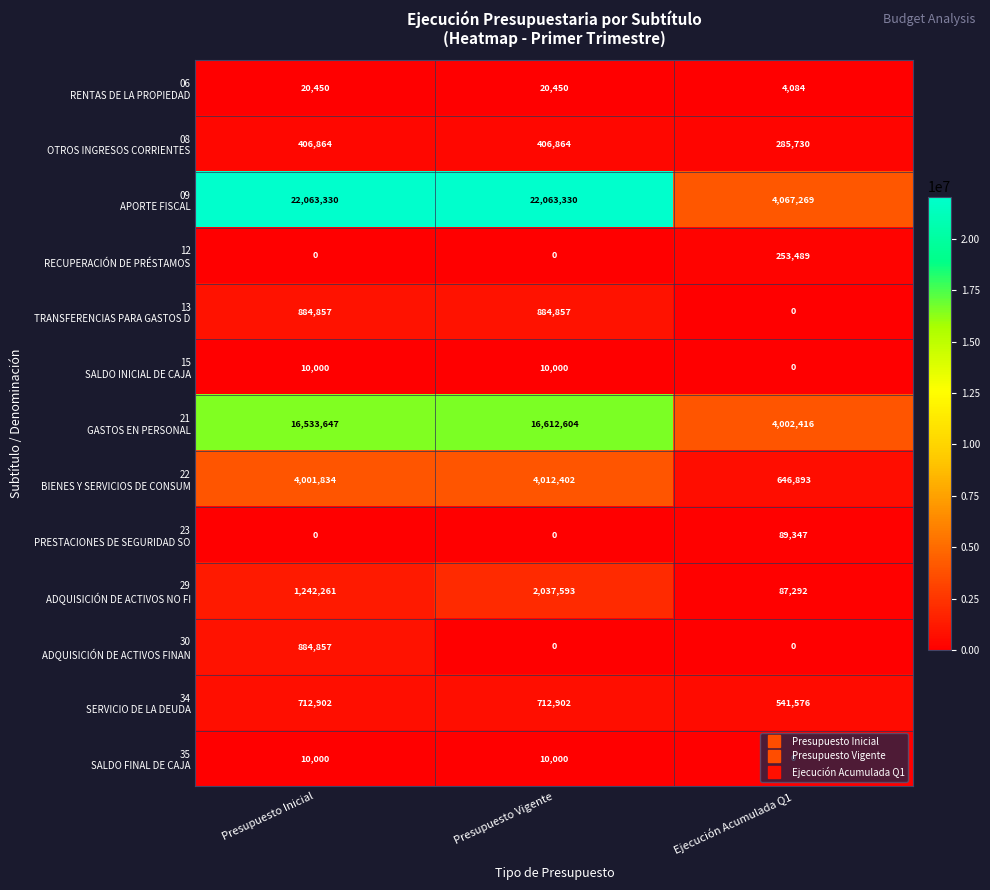

What is the maximum value shown in the chart?

22063330